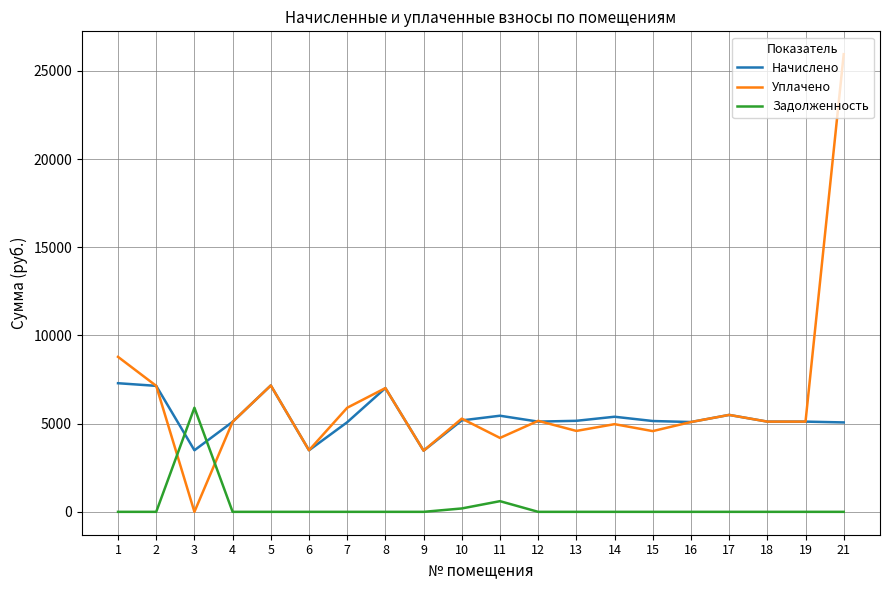

Which series has the widest spread of values?

Уплачено